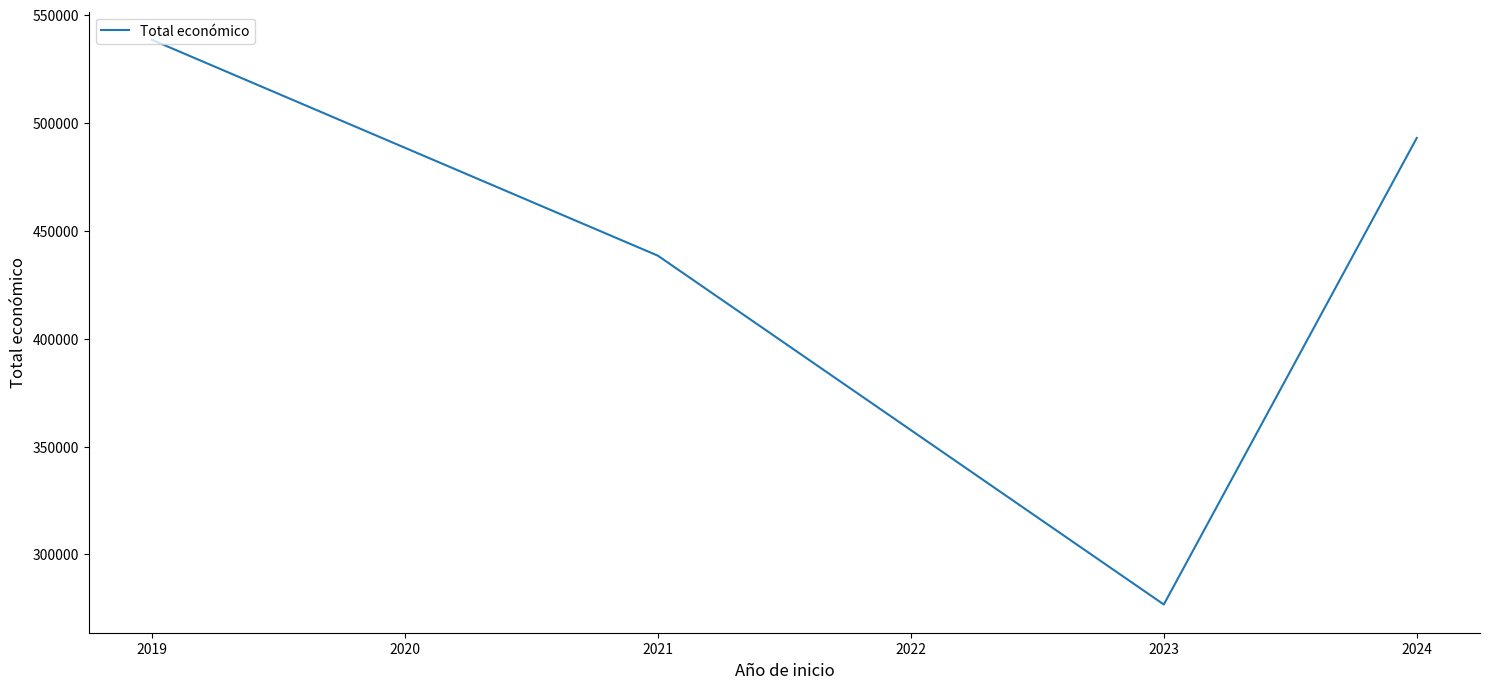

Is it true that the value at 2021 is 438425.5?

True